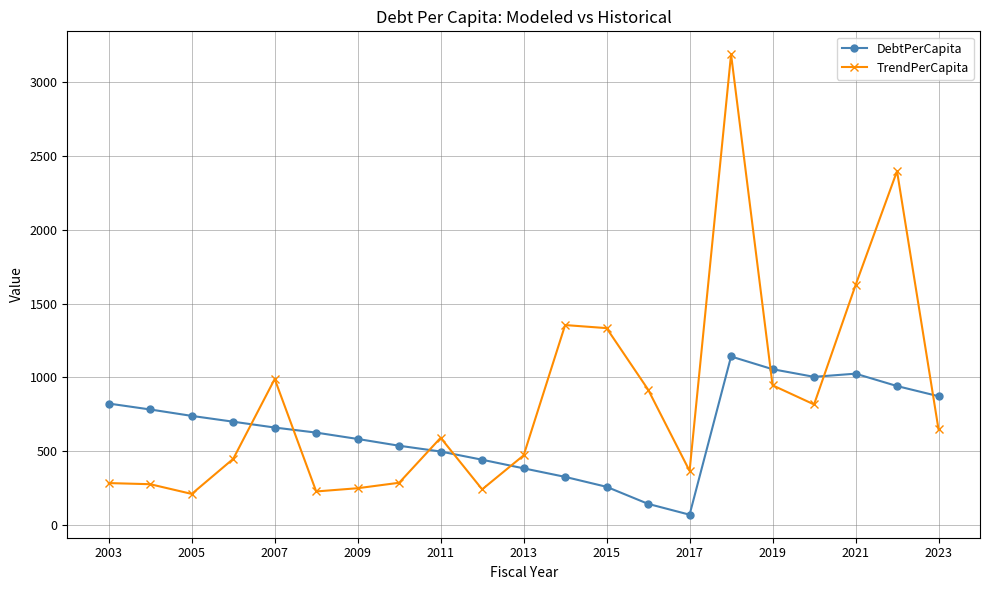

What is the sum of all TrendPerCapita values?

17876.7